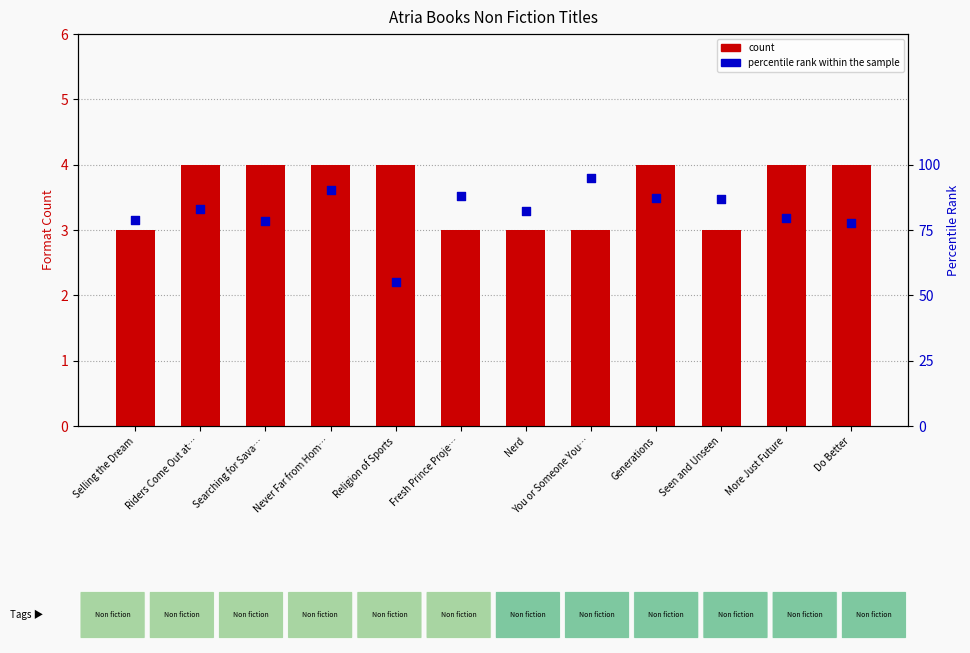

What are all the series names shown in the legend?

count, percentile rank within the sample